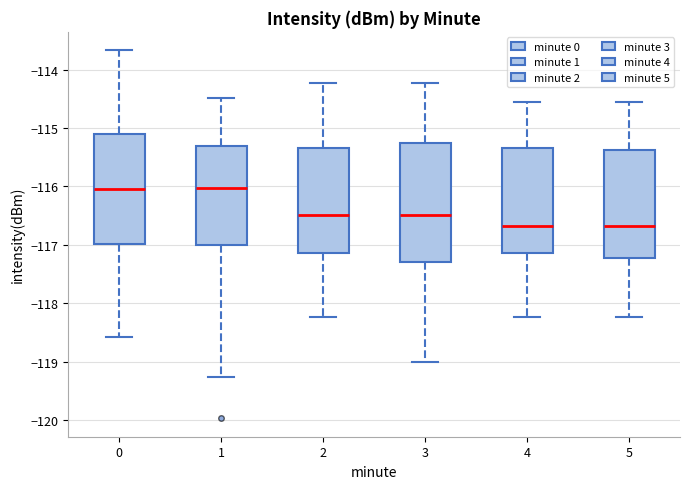

Reading left to right, transcribe this box plot: for each box, give where its median line is, the range the box spans, and where its two whiskers end, as read against the y-axis. The values are not printed on the chart, so give them approximately, as read against the axis.

0: median -116.1, box -117.0 to -115.1, whiskers -118.6 to -113.7
1: median -116.0, box -117.0 to -115.3, whiskers -119.3 to -114.5
2: median -116.5, box -117.1 to -115.3, whiskers -118.2 to -114.2
3: median -116.5, box -117.3 to -115.3, whiskers -119.0 to -114.2
4: median -116.7, box -117.1 to -115.3, whiskers -118.2 to -114.6
5: median -116.7, box -117.2 to -115.4, whiskers -118.2 to -114.6